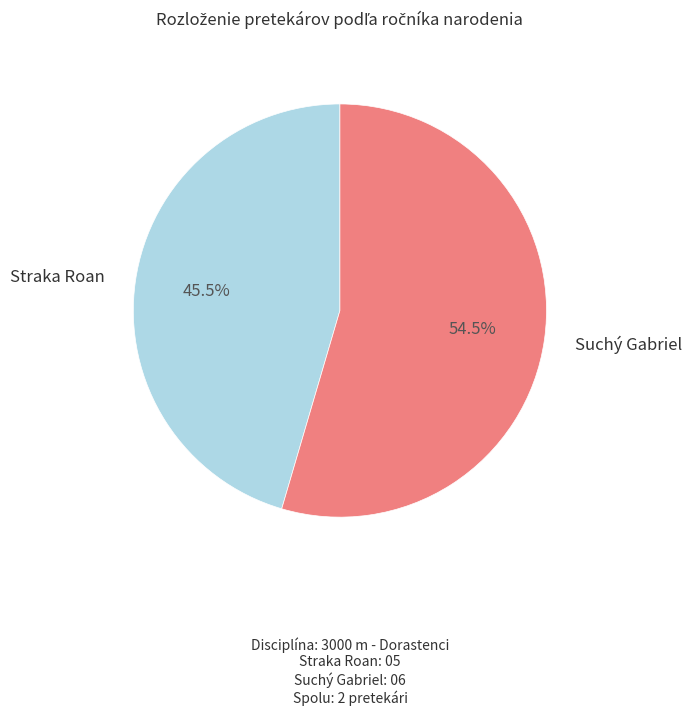

Which category accounts for the majority?

Suchý Gabriel